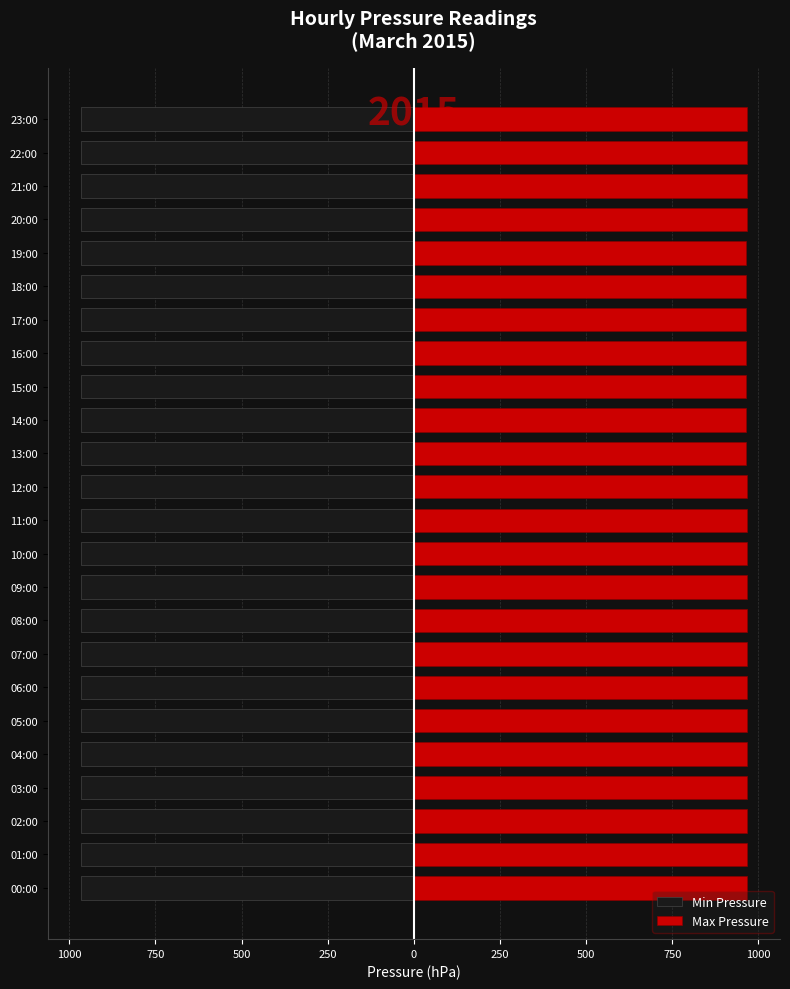

How many bars are there in total?

48